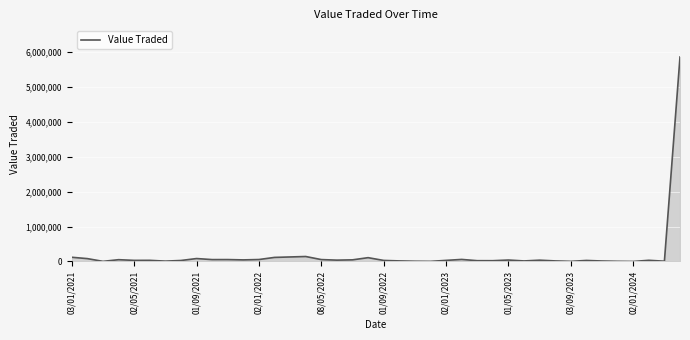

What is the difference between the maximum and minimum values?

5857357